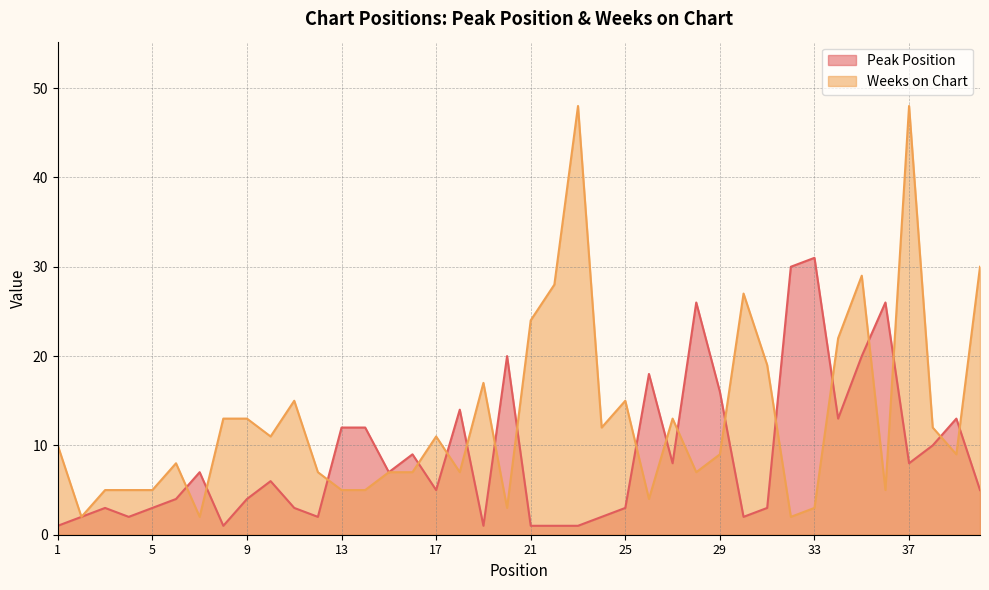

What is the value of the Weeks on Chart point at the 4th from the left?

5